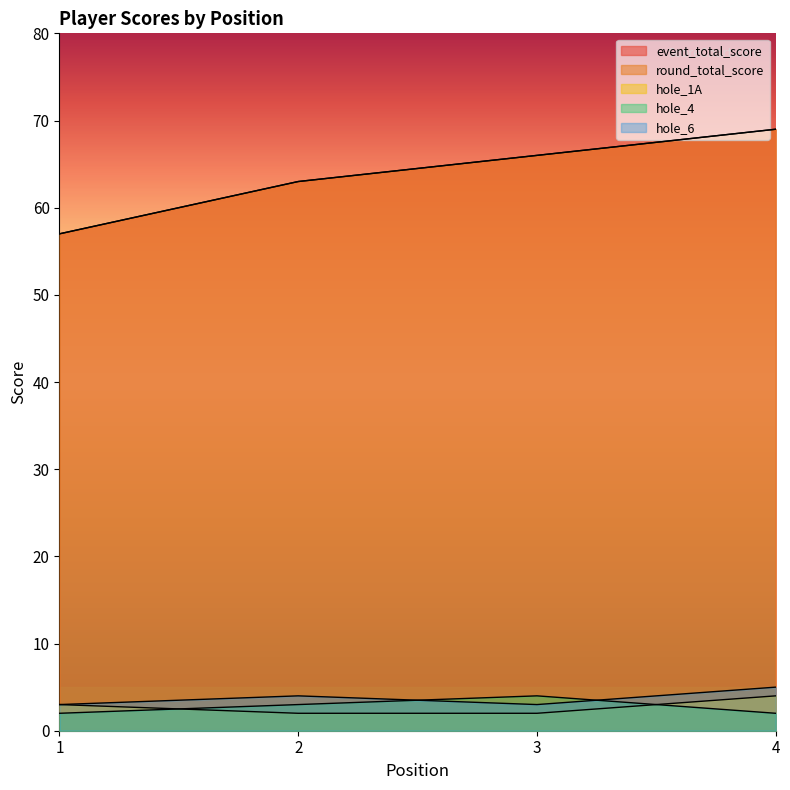

True or false: event_total_score has more than 0 points higher than both neighbors.

False